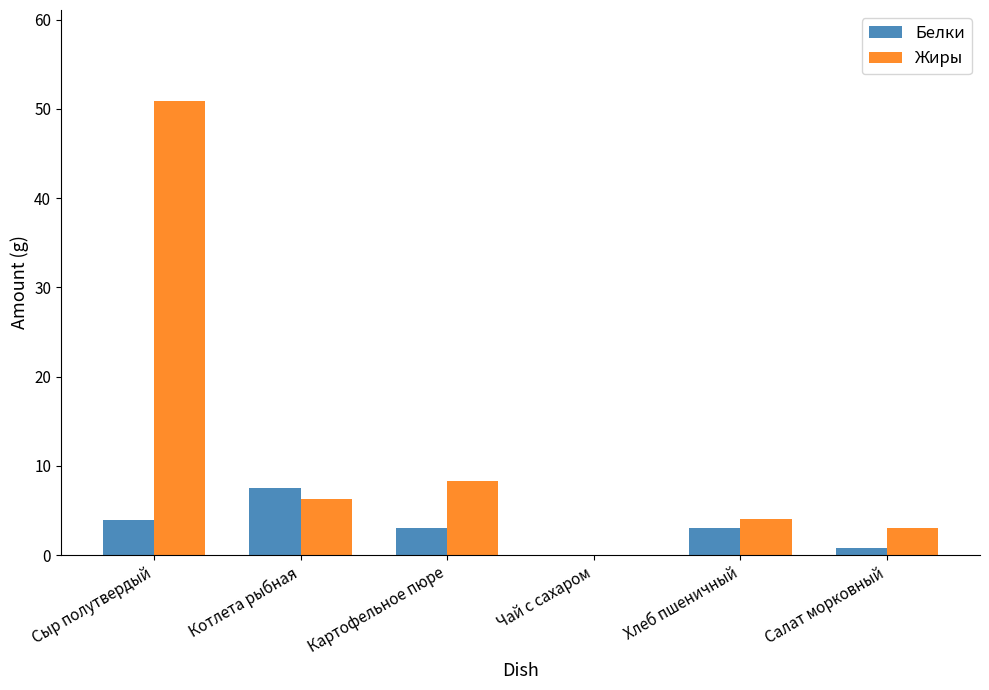

True or false: Жиры has a value of 5.5 at Салат морковный.

False